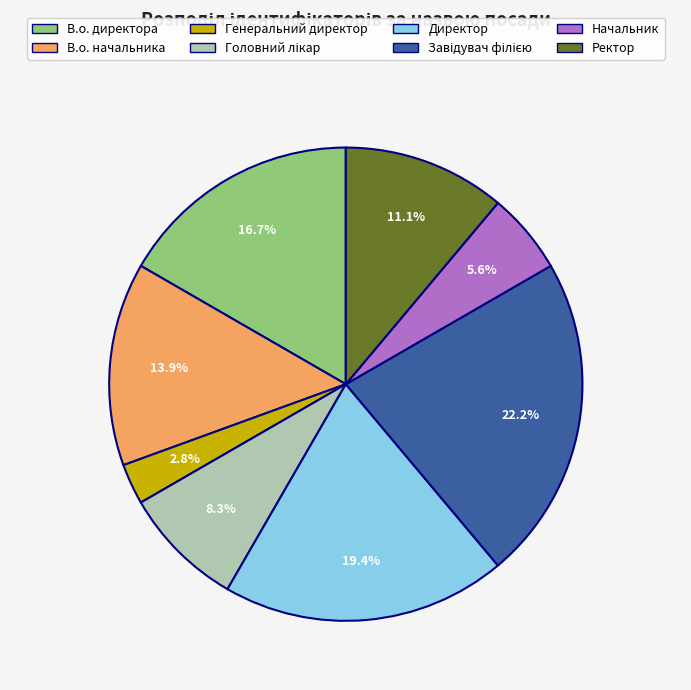

What portion of the pie excludes Ректор?

88.9%